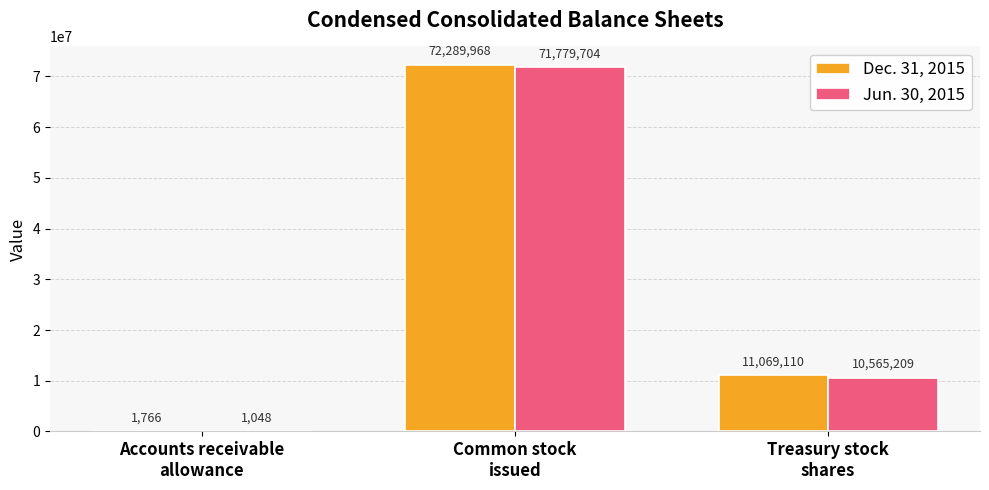

Which series has the largest total across all categories?

Dec. 31, 2015